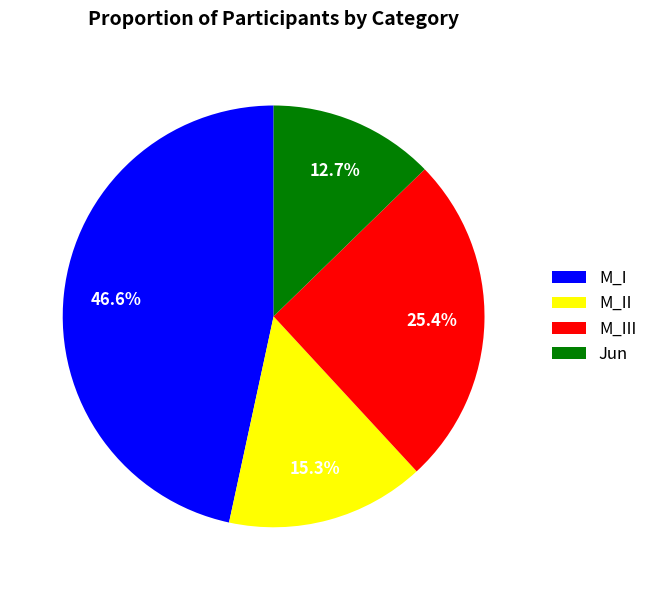

Combined, what portion of the pie is M_I and M_III?

72.0%